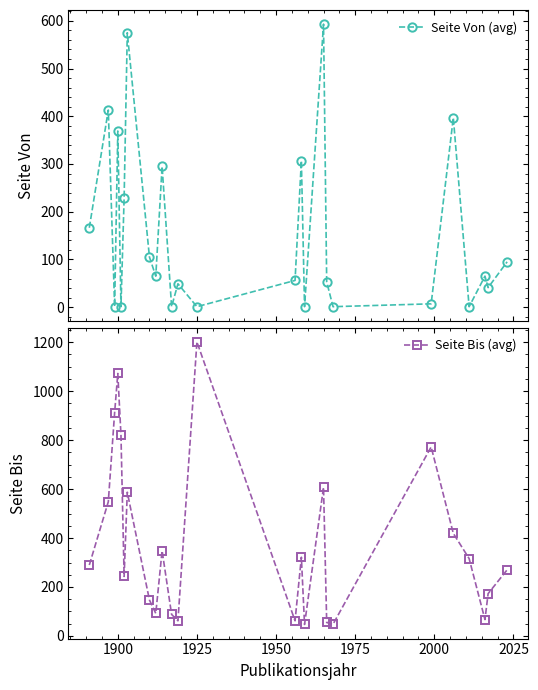

What are all the series names shown in the legend?

Seite Von (avg), Seite Bis (avg)